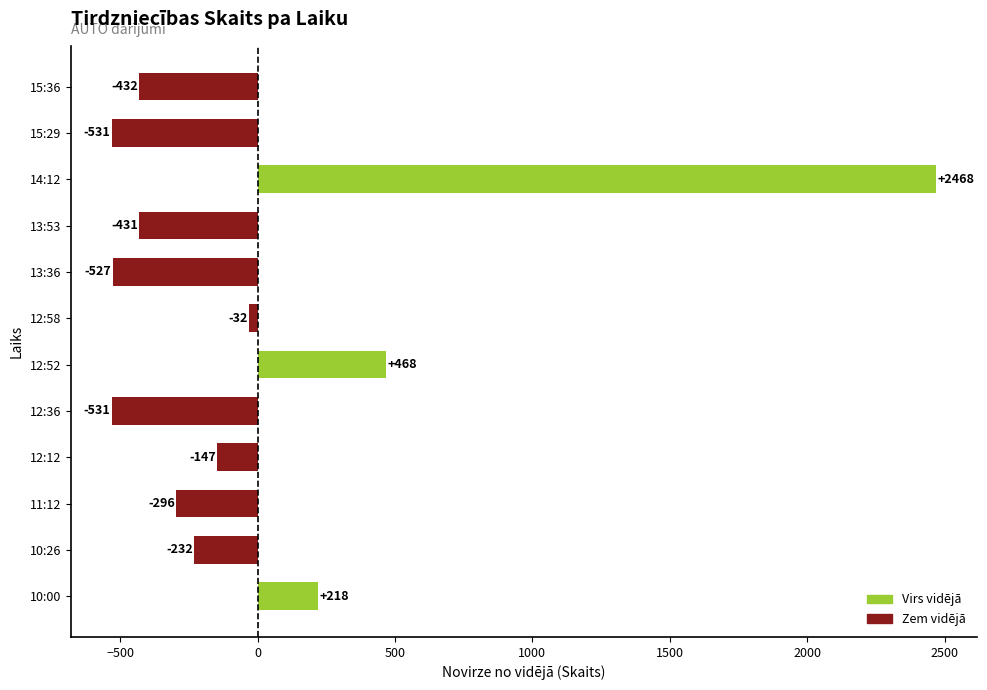

Where is the data nearest to the value 968?

12:52